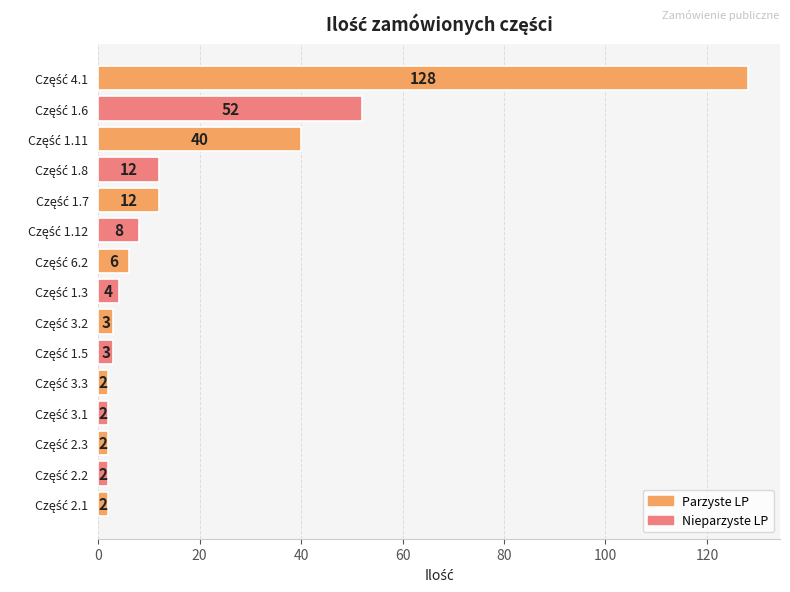

What is the difference between the maximum and minimum values?

126